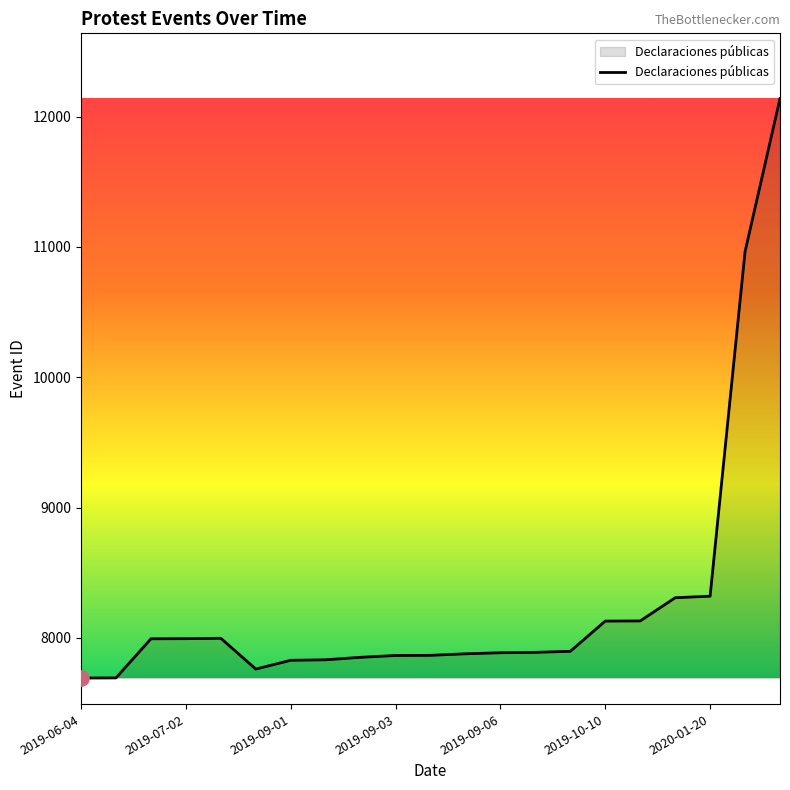

What is the difference between the maximum and minimum values?

4447